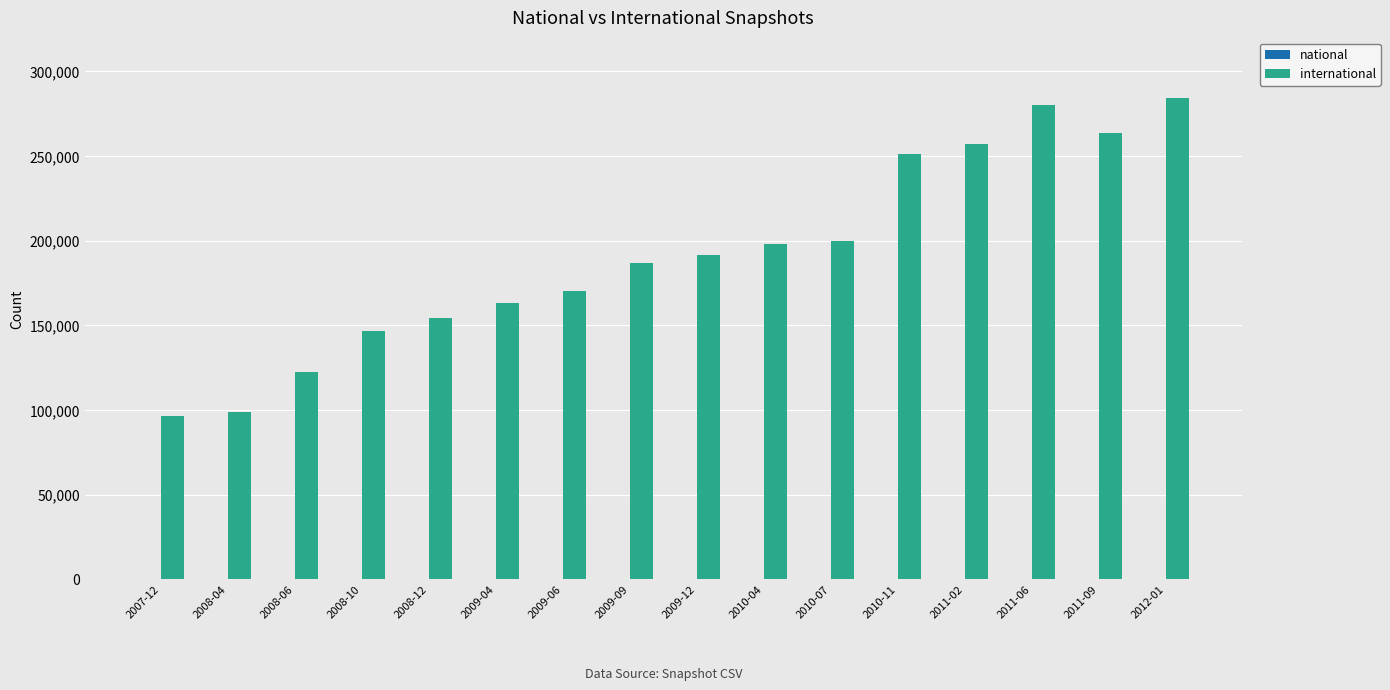

What position from the left is 2009-12?

9